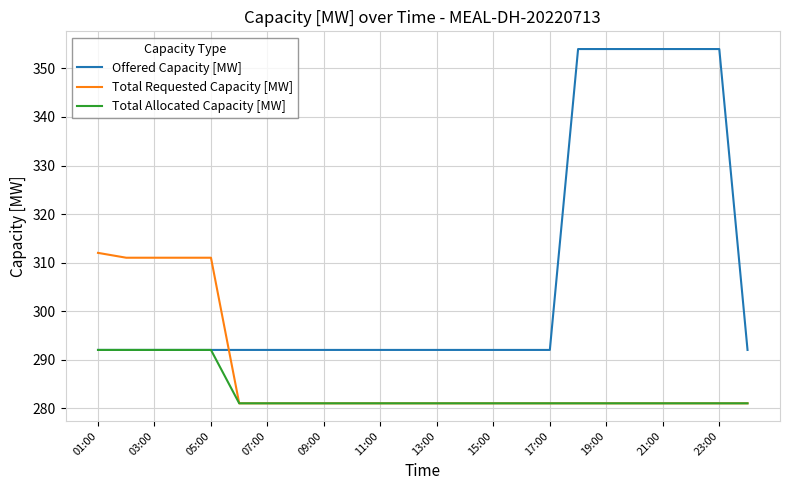

What is the lowest value of the Total Requested Capacity [MW] series?

281